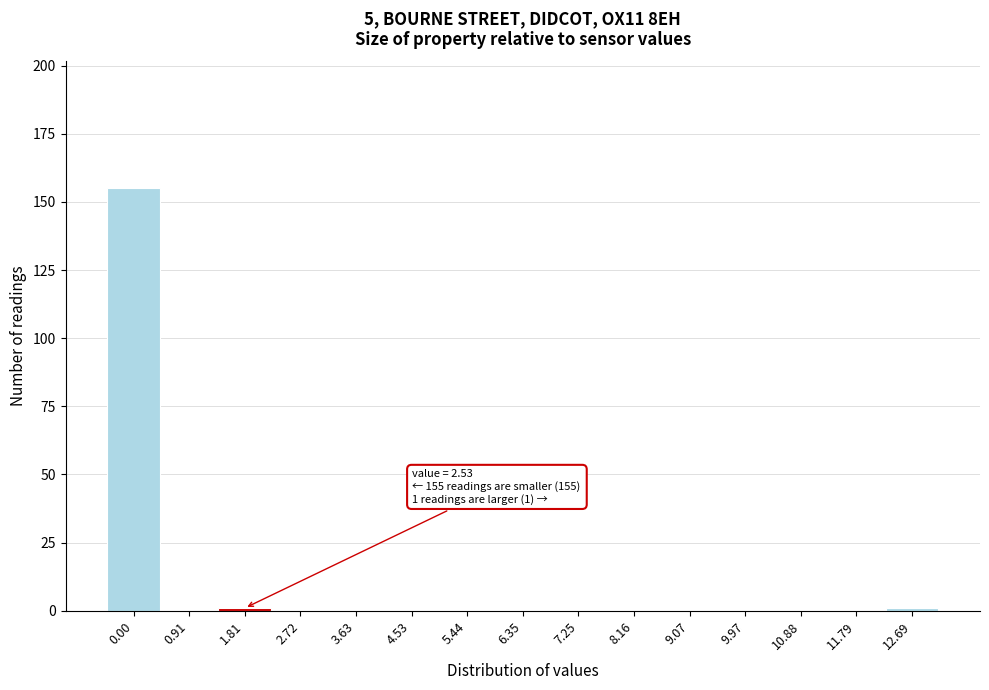

Reading left to right, extract all data points from this chart.

0.00=155	0.91=0	1.81=1	2.72=0	3.63=0	4.53=0	5.44=0	6.35=0	7.25=0	8.16=0	9.07=0	9.97=0	10.88=0	11.79=0	12.69=1